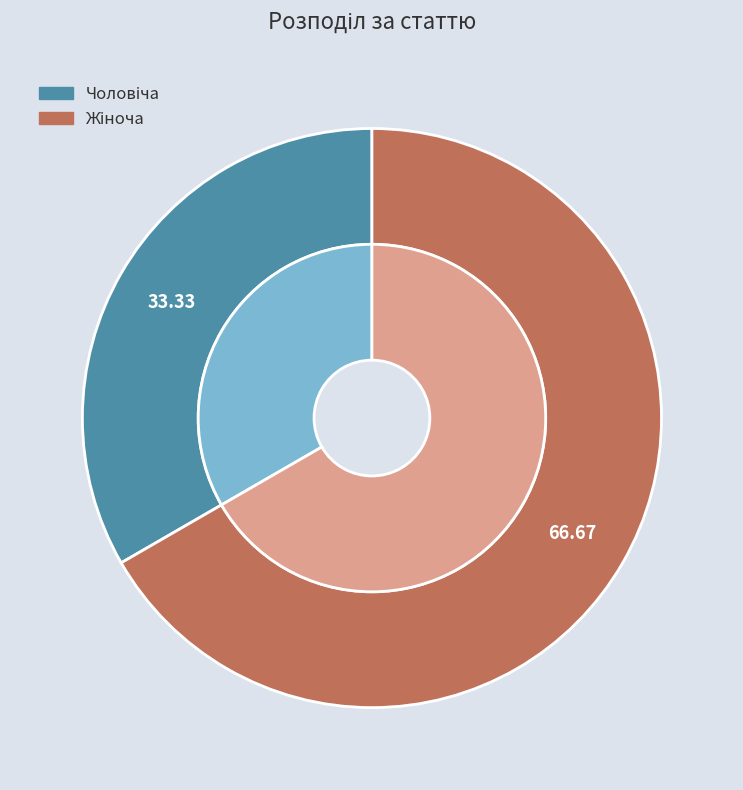

To the nearest percent, what is the combined percentage of Чоловіча and Жіноча?

100%